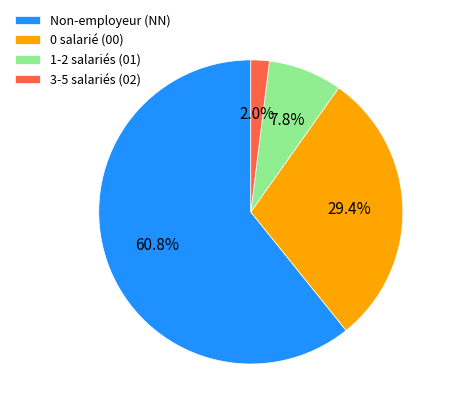

Between 1-2 salariés (01) and 3-5 salariés (02), which is larger?

1-2 salariés (01)